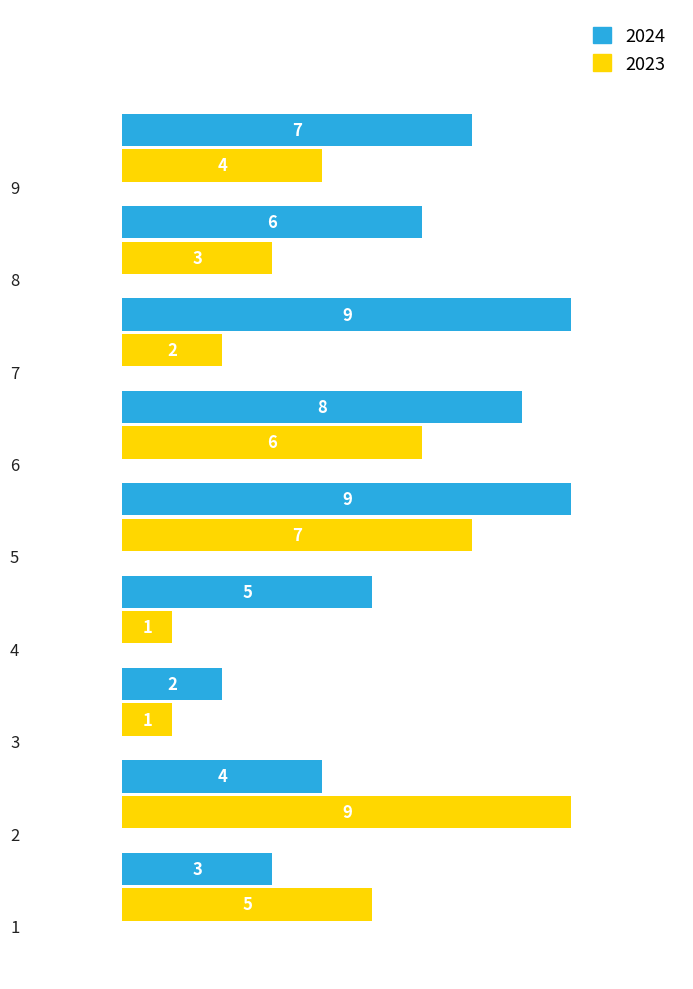

Rank the categories by 2023 value from lowest to highest.

3, 4, 7, 8, 9, 1, 6, 5, 2